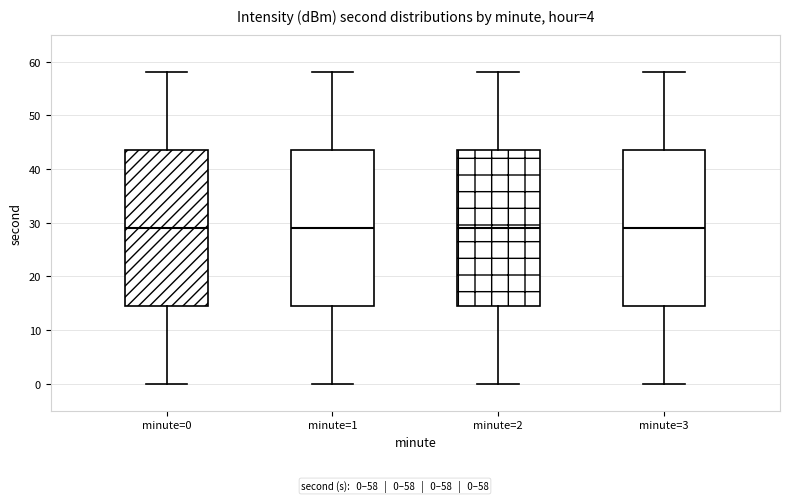

Where is the upper edge of the box for minute=3 on the y-axis? The values are not printed on the chart, so give them approximately, as read against the axis.

44